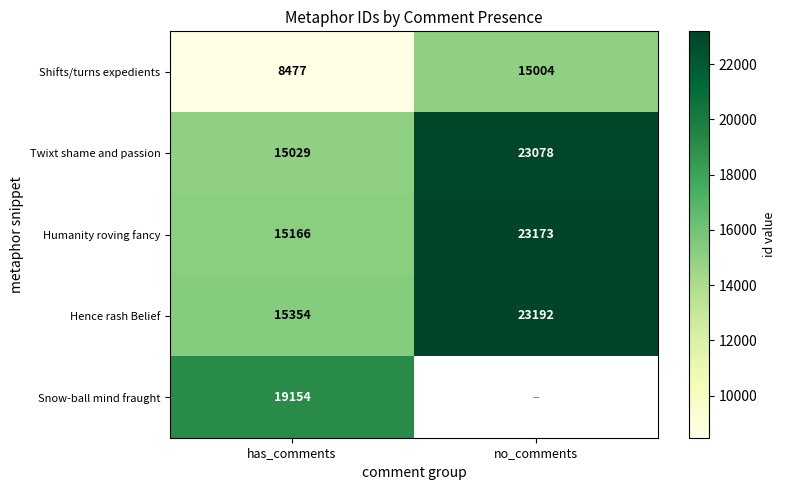

At has_comments, list the series in order from smallest to largest.

Shifts/turns expedients, Twixt shame and passion, Humanity roving fancy, Hence rash Belief, Snow-ball mind fraught